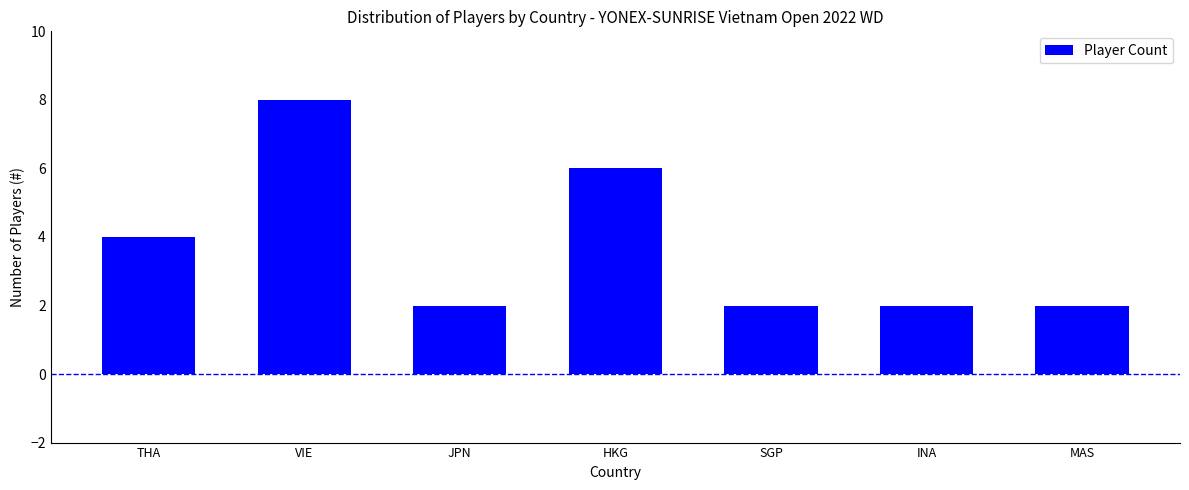

Reading right to left, transcribe all the data shown in this chart.

MAS=2	INA=2	SGP=2	HKG=6	JPN=2	VIE=8	THA=4